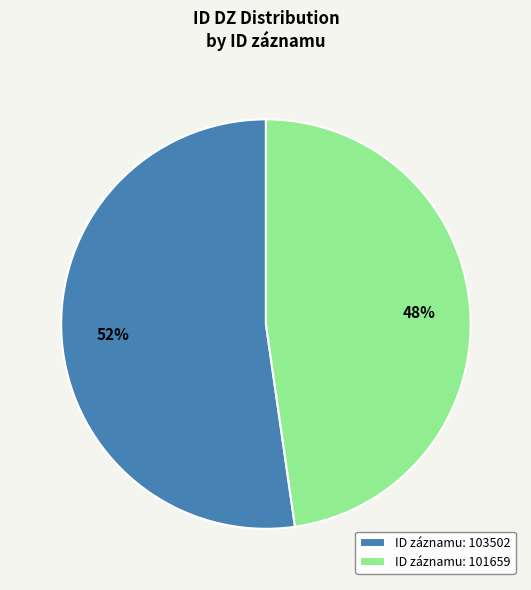

Approximately how many times larger is the value at ID záznamu: 101659 compared to ID záznamu: 103502?

0.9